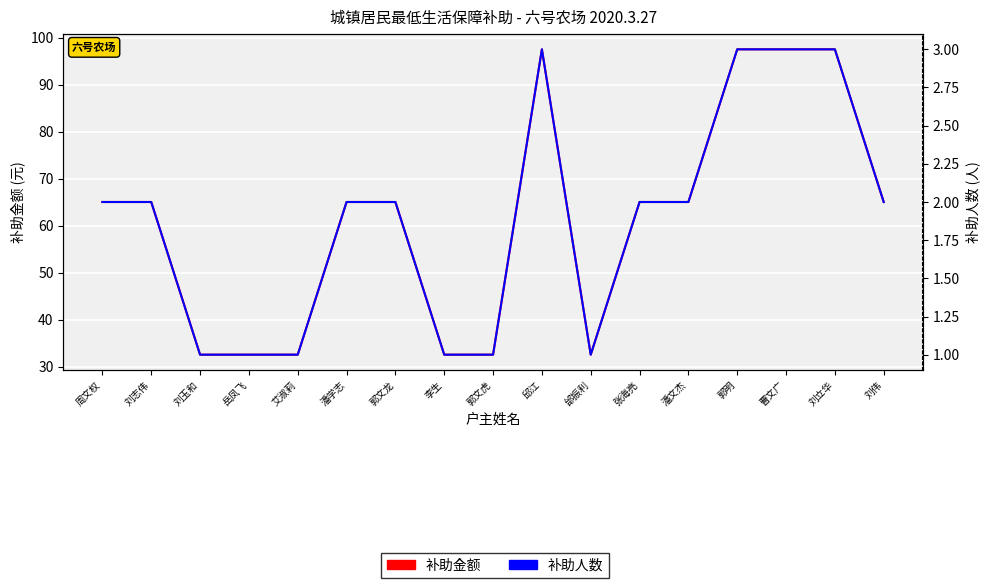

Reading left to right, transcribe all the data shown in this chart.

补助金额: 周文权=65.0	刘志伟=65.0	刘玉和=32.5	岳凤飞=32.5	艾淑莉=32.5	潘学志=65.0	郭文龙=65.0	李生=32.5	郭文虎=32.5	邱江=97.6	邰振利=32.5	张海亮=65.0	潘文杰=65.0	郭明=97.6	曹文广=97.6	刘立华=97.6	刘伟=65.0
补助人数: 周文权=2.0	刘志伟=2.0	刘玉和=1.0	岳凤飞=1.0	艾淑莉=1.0	潘学志=2.0	郭文龙=2.0	李生=1.0	郭文虎=1.0	邱江=3.0	邰振利=1.0	张海亮=2.0	潘文杰=2.0	郭明=3.0	曹文广=3.0	刘立华=3.0	刘伟=2.0